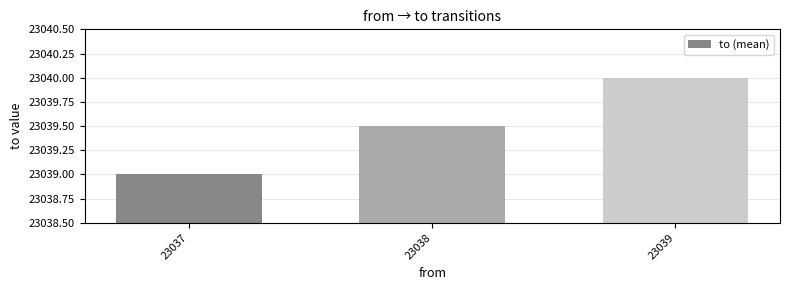

Reading right to left, transcribe all the data shown in this chart.

23039=23040.0	23038=23039.5	23037=23039.0